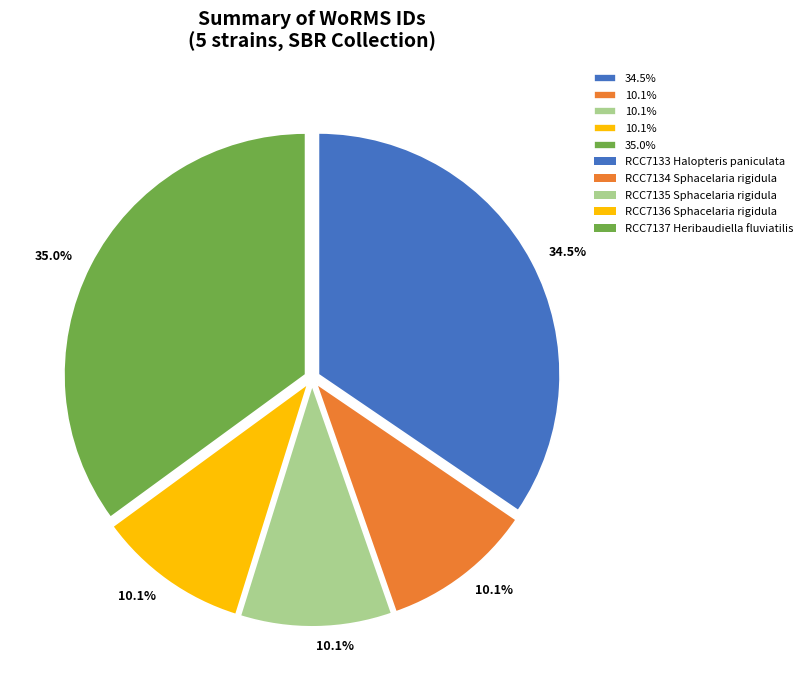

Does any single category account for the majority?

No